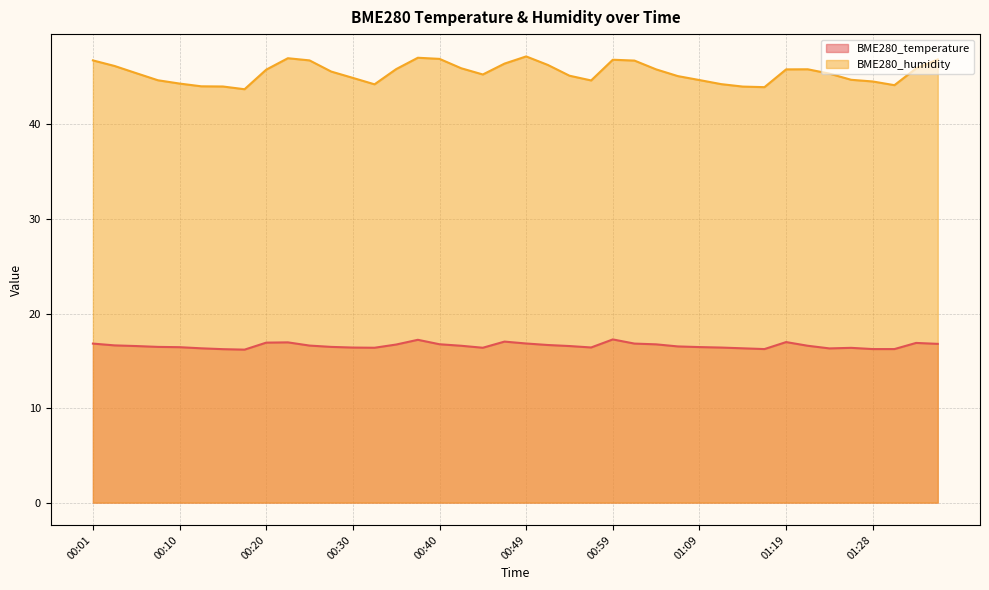

List the labels in order of BME280_humidity value, smallest first.

00:18, 01:16, 01:14, 00:15, 00:13, 01:31, 00:32, 01:11, 00:10, 01:28, 00:57, 00:08, 01:09, 01:26, 00:30, 01:07, 00:54, 00:45, 01:24, 00:06, 00:28, 00:20, 01:04, 01:19, 01:21, 00:35, 01:33, 00:42, 00:03, 00:52, 00:47, 01:02, 00:01, 00:25, 00:59, 01:36, 00:40, 00:23, 00:37, 00:49